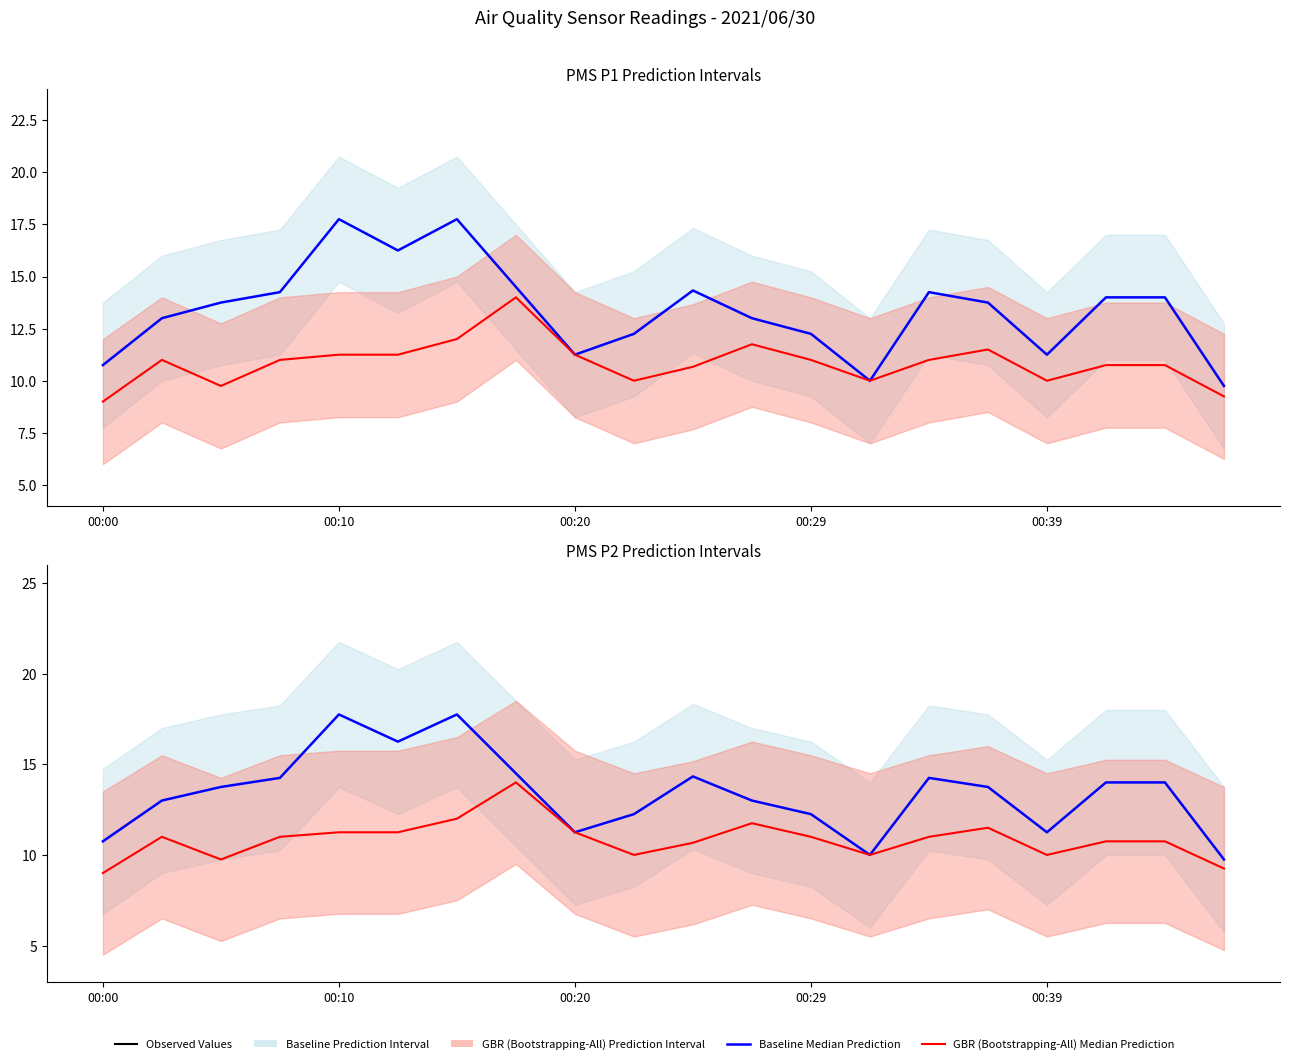

How many categories are shown in the chart?

20